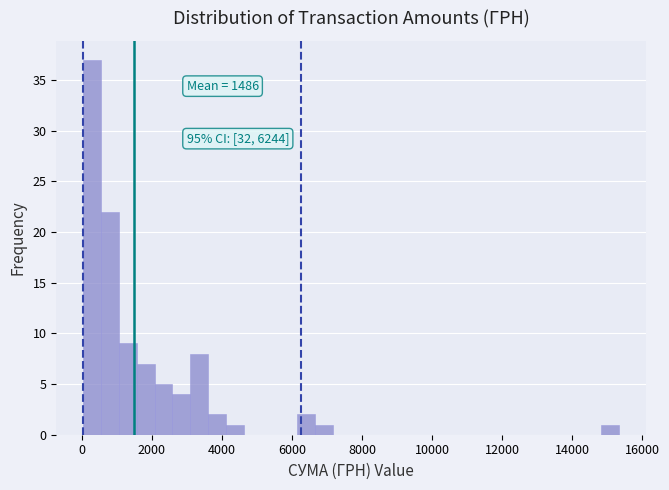

Read against the x-axis, roughly where is the centre of the tallest bar?

200